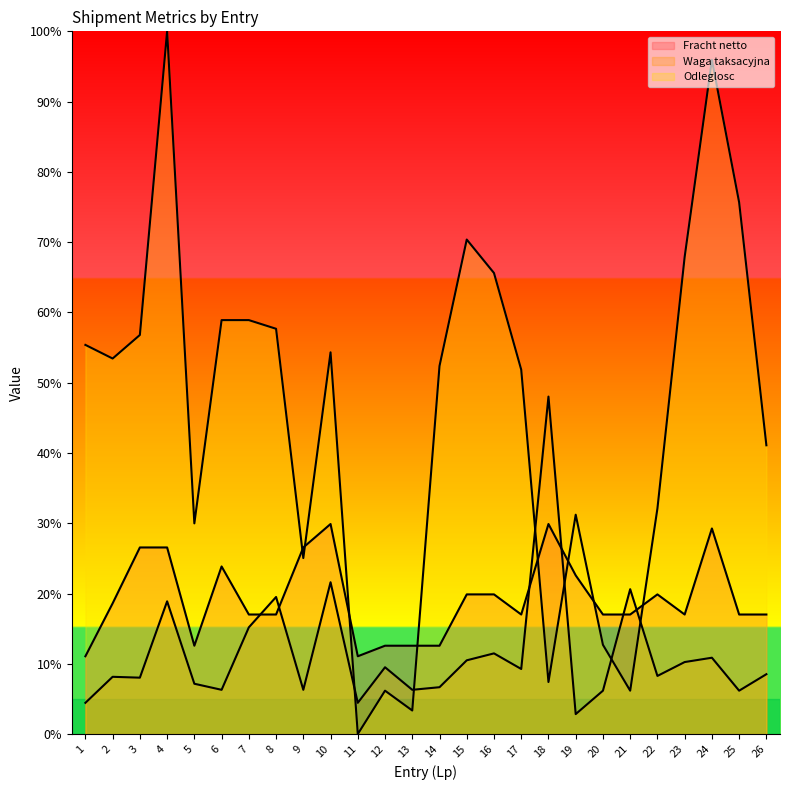

At which category does Odleglosc reach its first local valley?

2